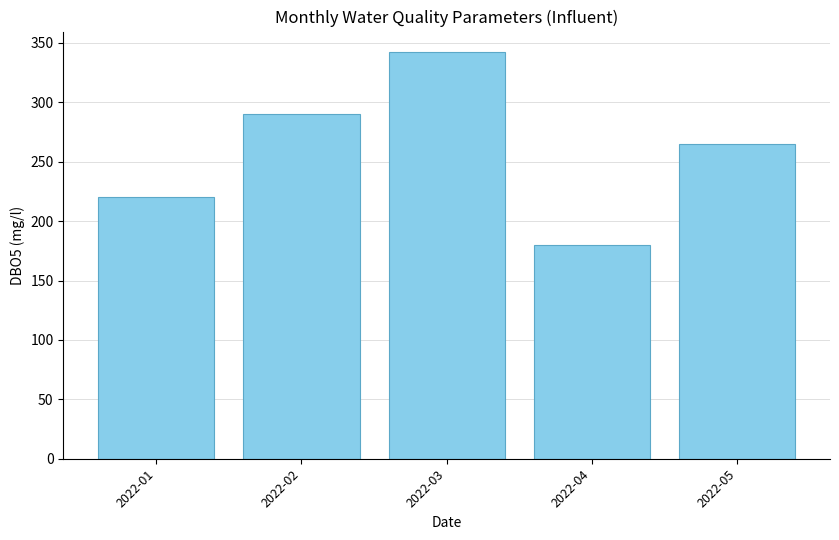

Does the chart contain stacked bars?

No